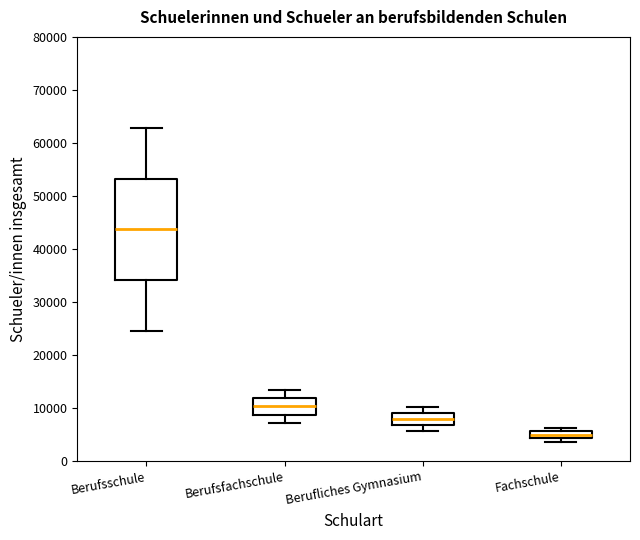

Which box is the tallest, from its lower edge to its upper edge?

Berufsschule